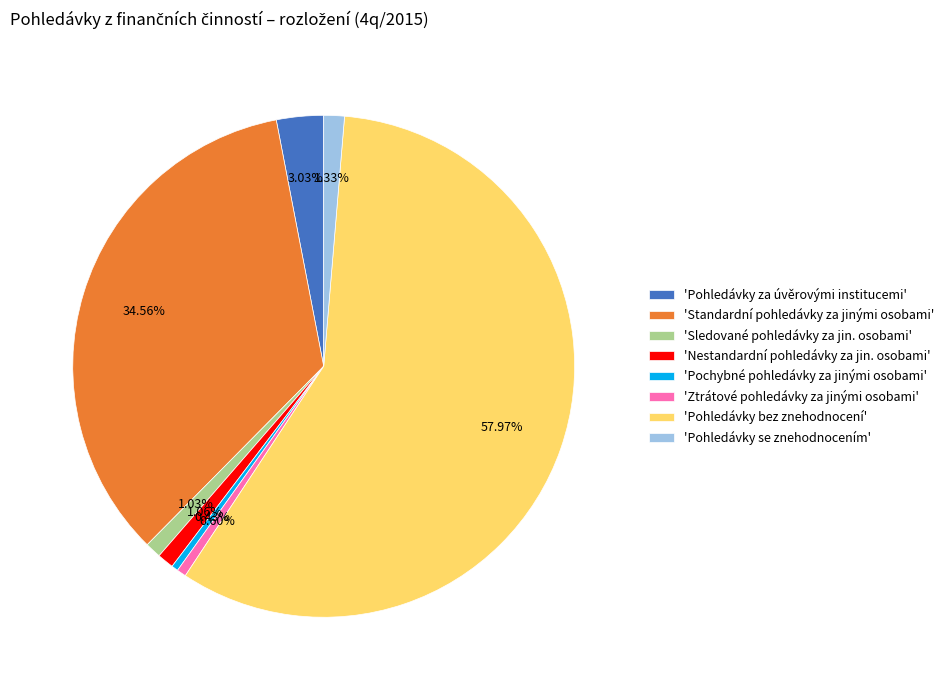

Is the sum of 'Nestandardní pohledávky za jin. osobami' and 'Ztrátové pohledávky za jinými osobami' greater than half?

No